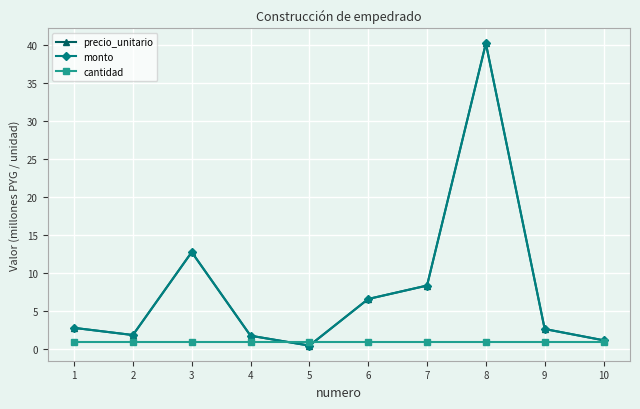

What is the greatest value displayed?

40.3